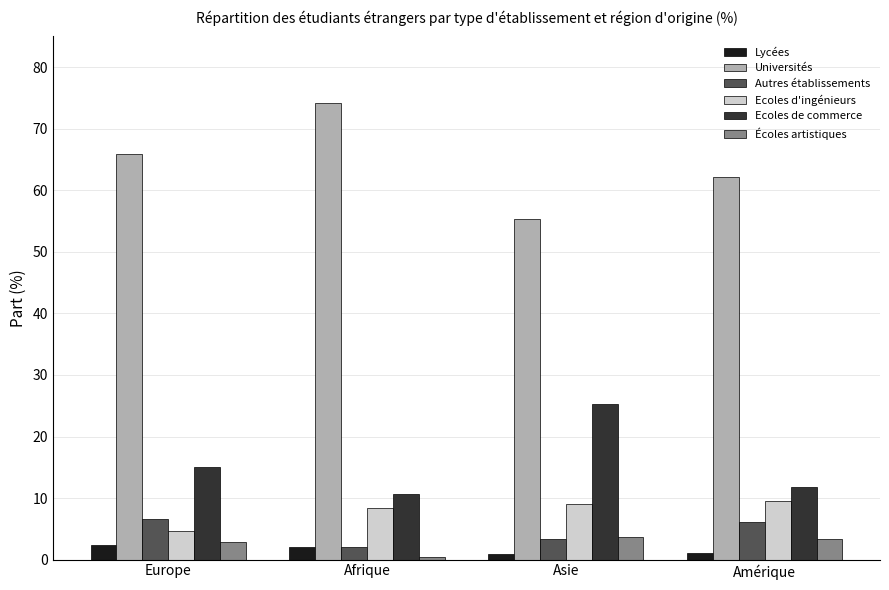

Is the value of Ecoles de commerce at Amérique greater than the value of Universités at Europe?

No